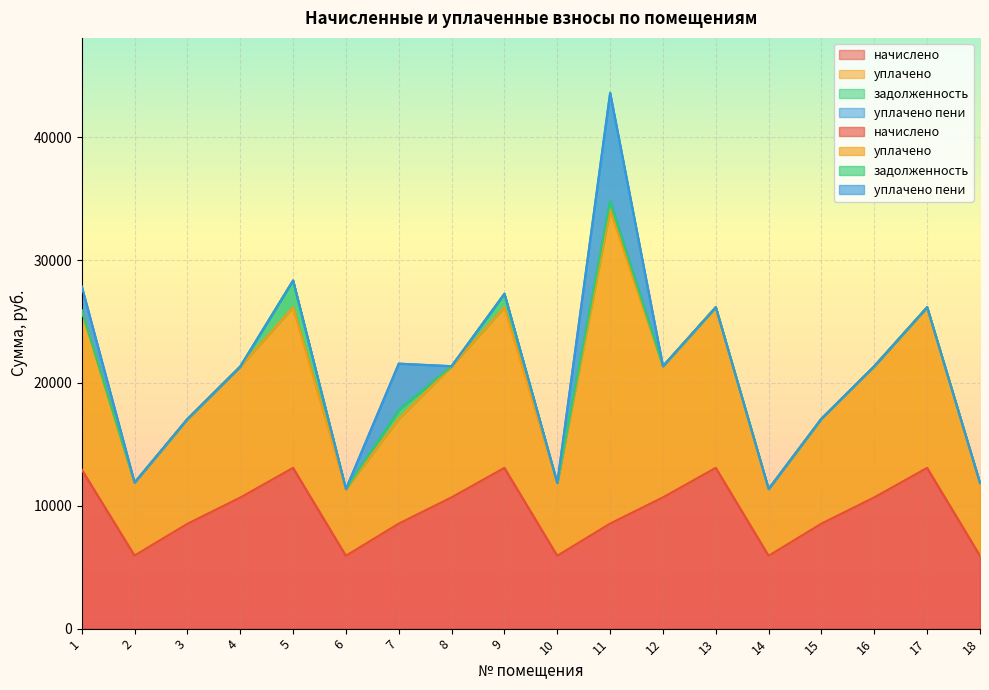

What is the spread (max minus min) of values at 8?

10681.2